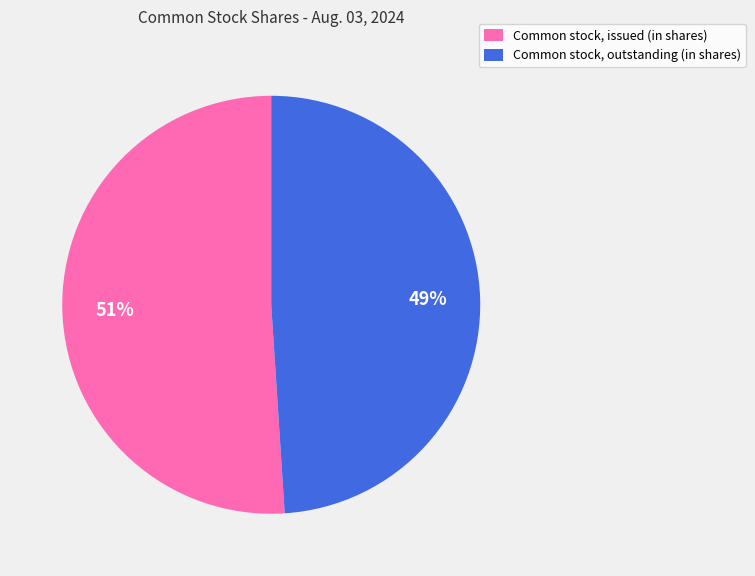

How many slices are in this pie chart?

2